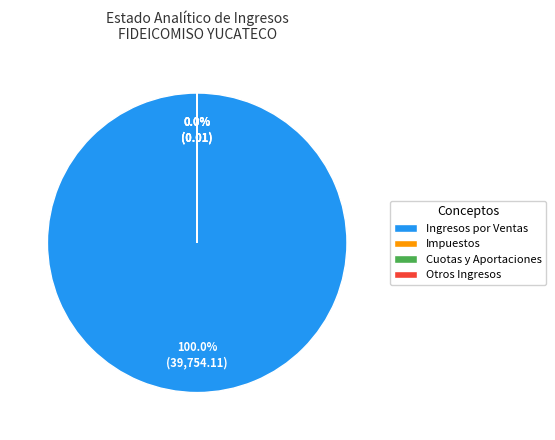

Rank the categories by value from highest to lowest.

Ingresos por Ventas de Bienes y Servicios, Impuestos, Cuotas y Aportaciones, Otros Ingresos